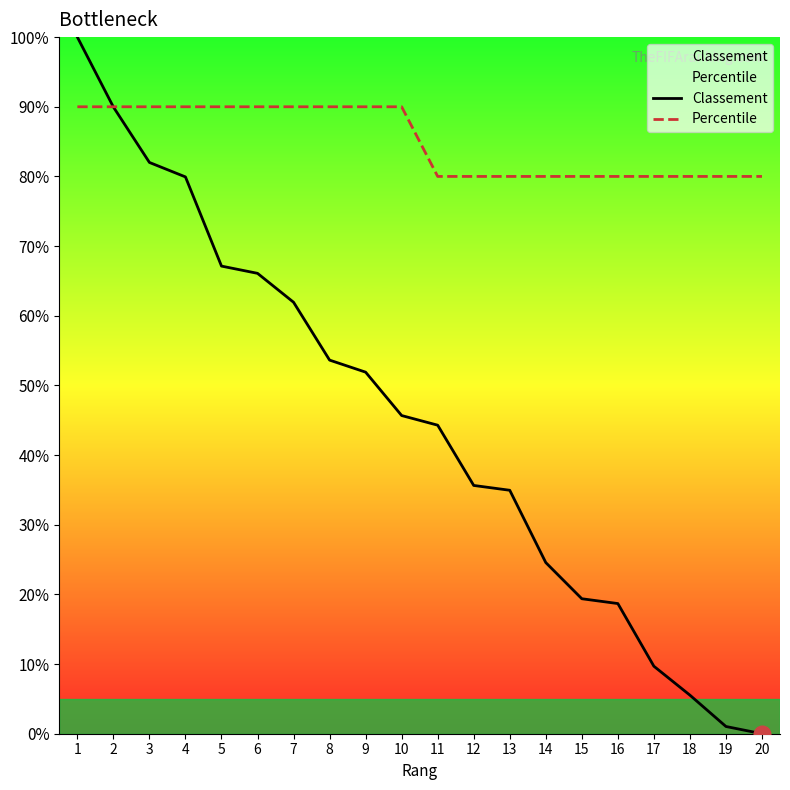

Which series has the widest spread of values?

Classement